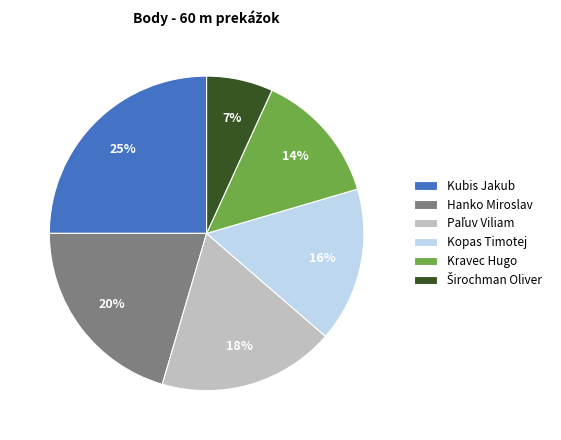

Does Kopas Timotej account for over 50% of the chart?

No